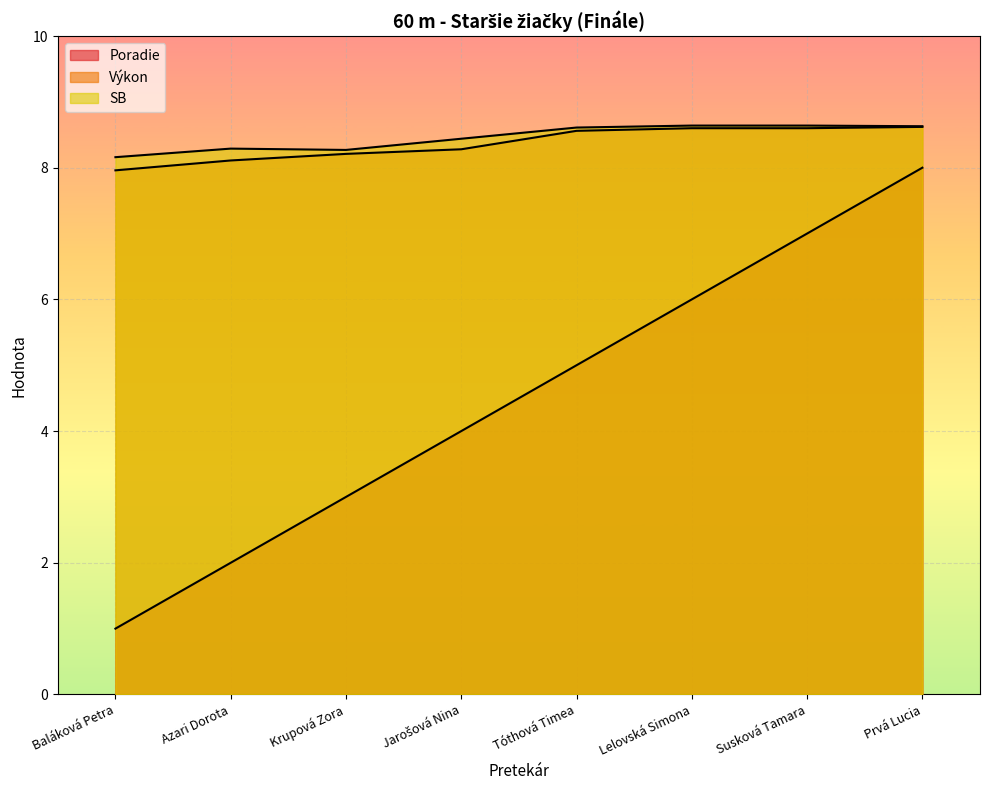

Count the SB values in the range 8 to 9.

8